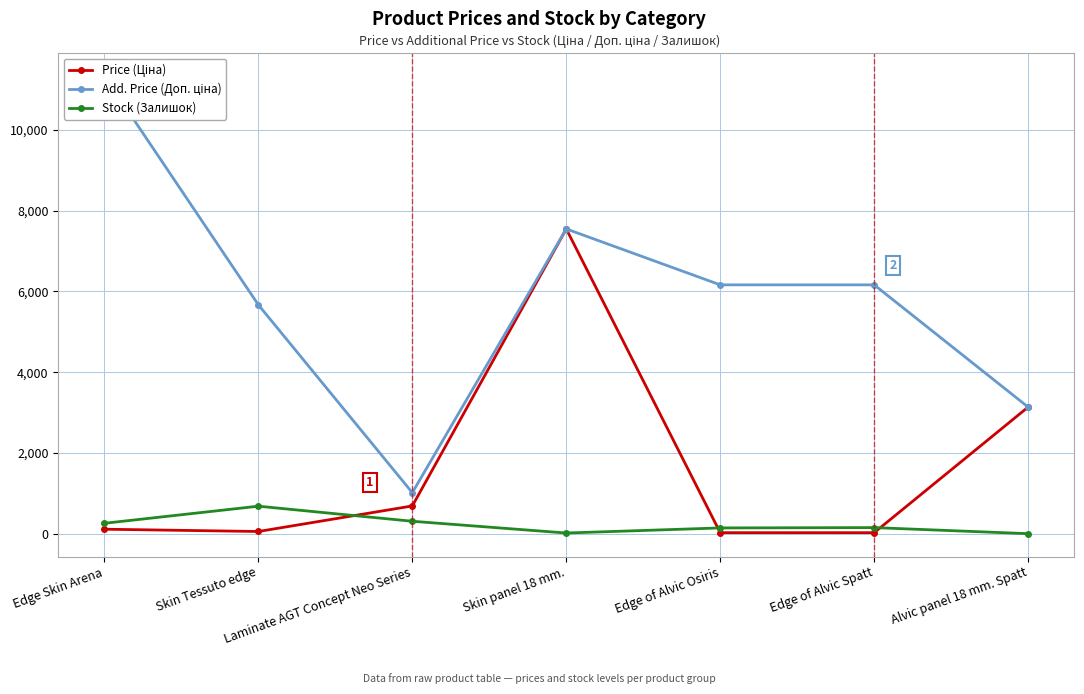

Does the chart have visible grid lines?

Yes